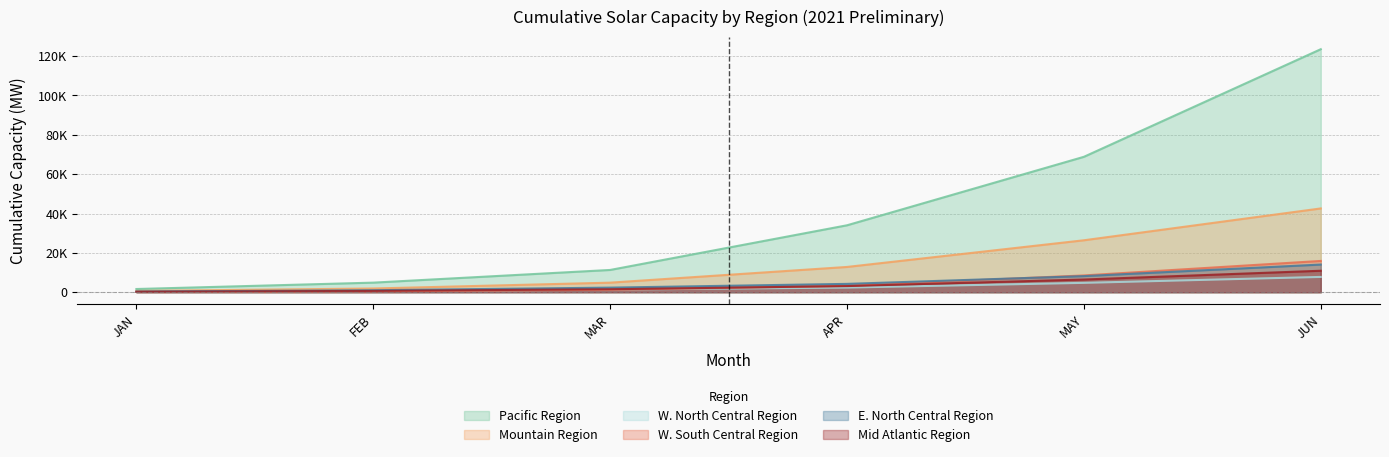

The value of W. South Central Region at JAN is 249.0. True or false?

False